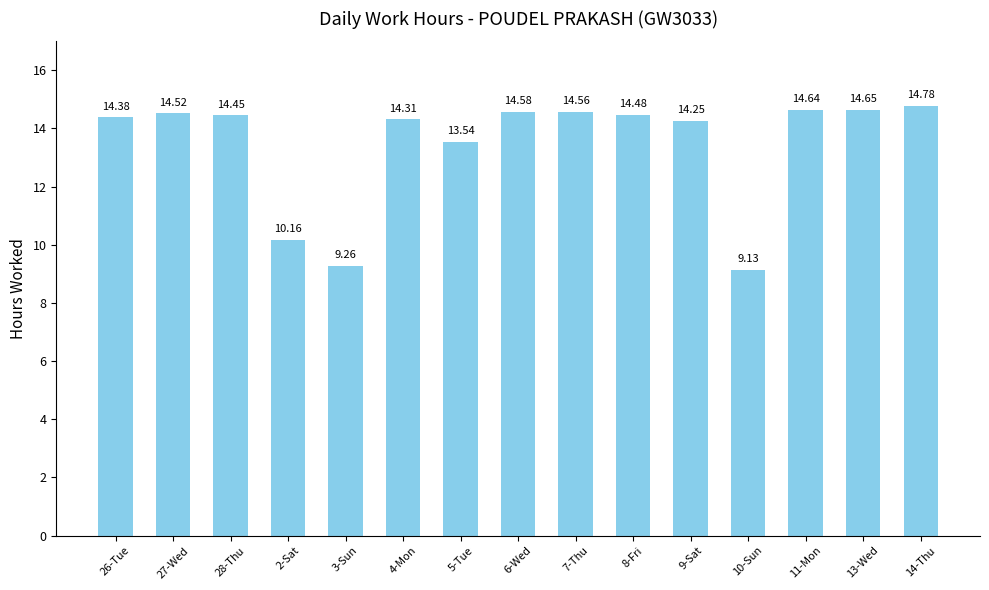

Rank the categories by value from highest to lowest.

14-Thu, 13-Wed, 11-Mon, 6-Wed, 7-Thu, 27-Wed, 8-Fri, 28-Thu, 26-Tue, 4-Mon, 9-Sat, 5-Tue, 2-Sat, 3-Sun, 10-Sun